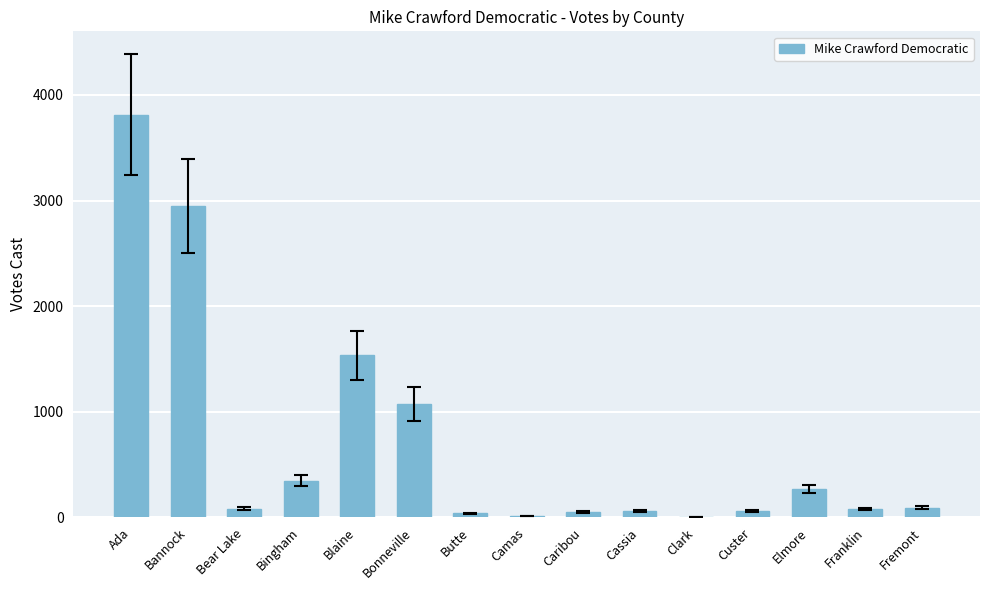

At which category does the chart reach its peak across all series?

Ada